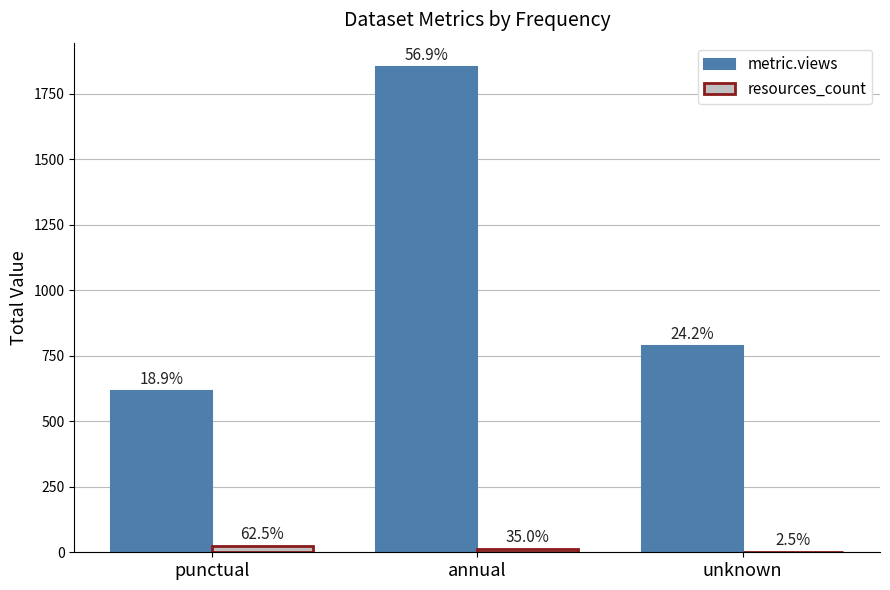

True or false: metric.views has a value of 129 at punctual.

False